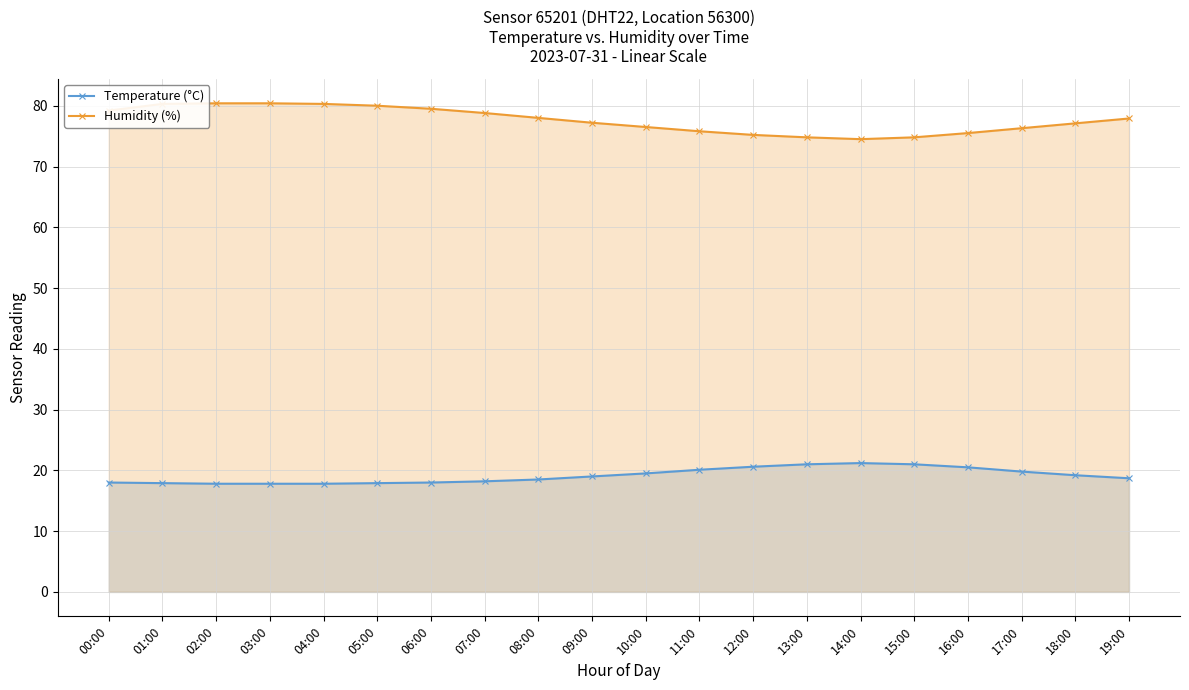

How many lines are shown in the chart?

2